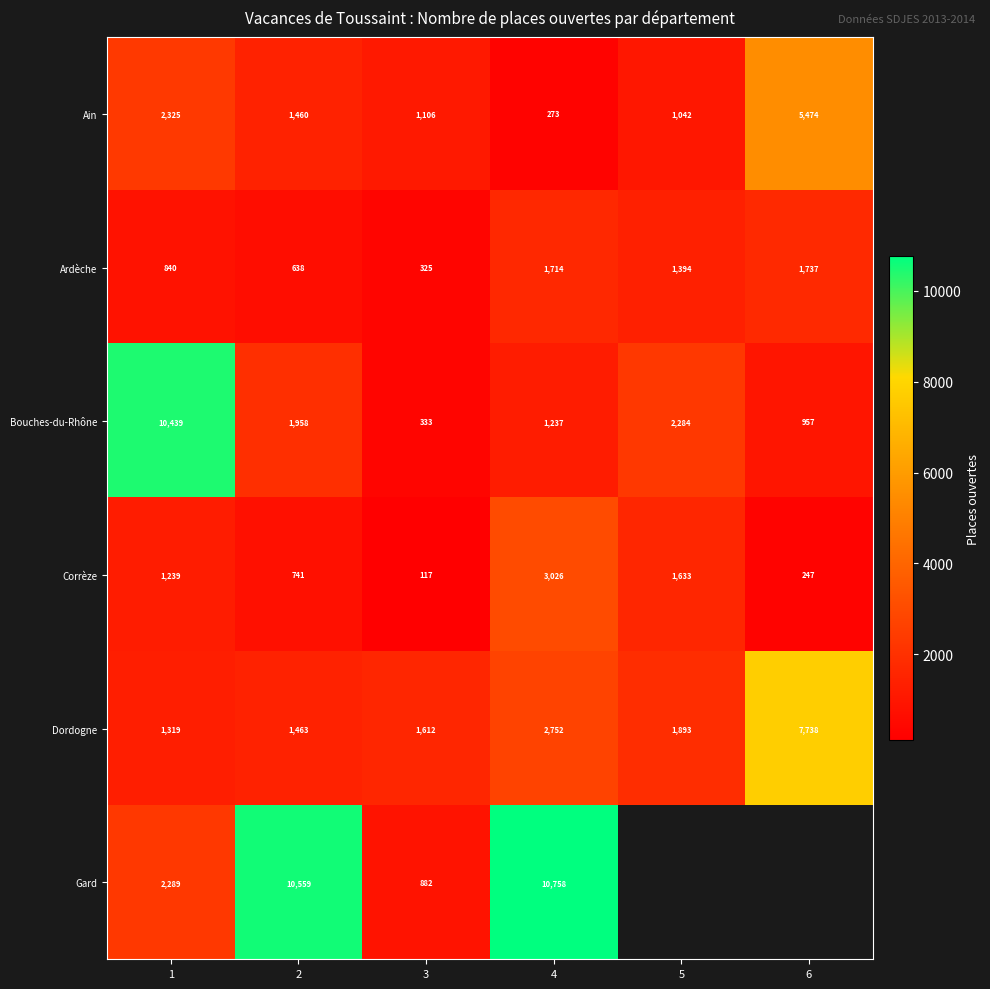

Which category has the lowest value in the Bouches-du-Rhône series?

3